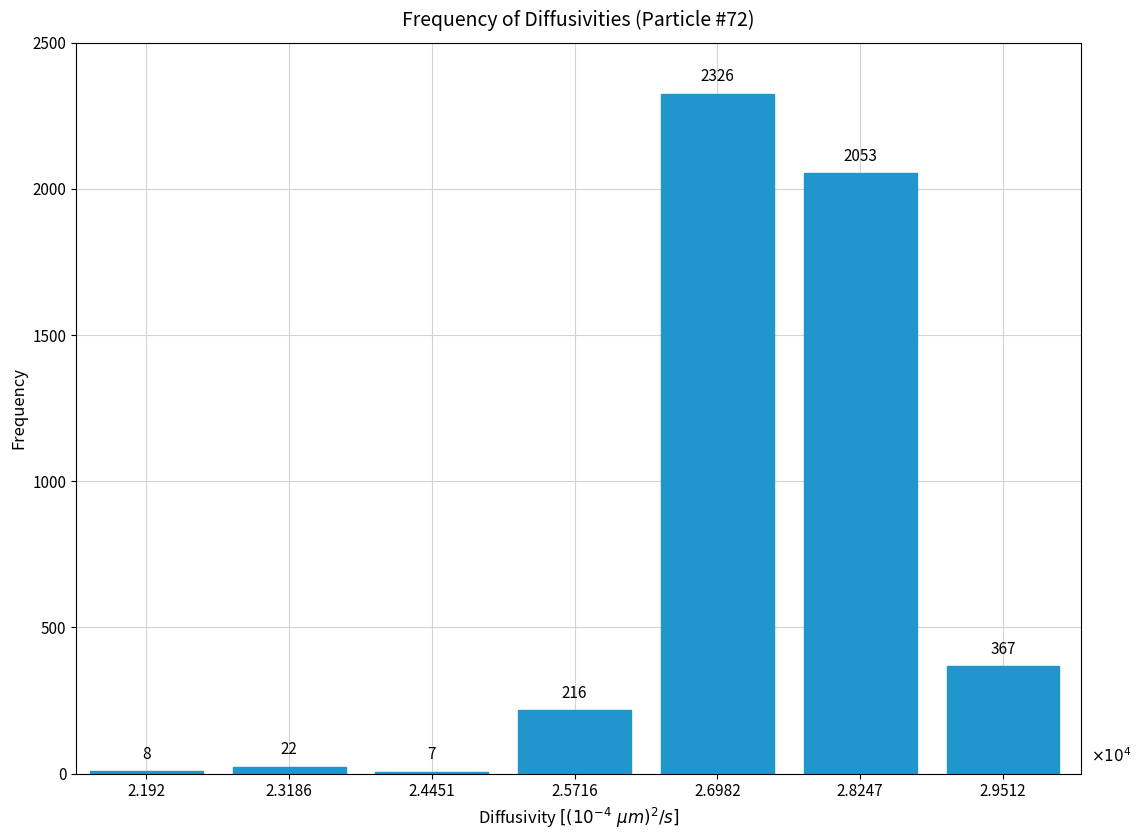

Reading left to right, list all the values displayed in this chart.

2.192=8	2.3186=22	2.4451=7	2.5716=216	2.6982=2326	2.8247=2053	2.9512=367